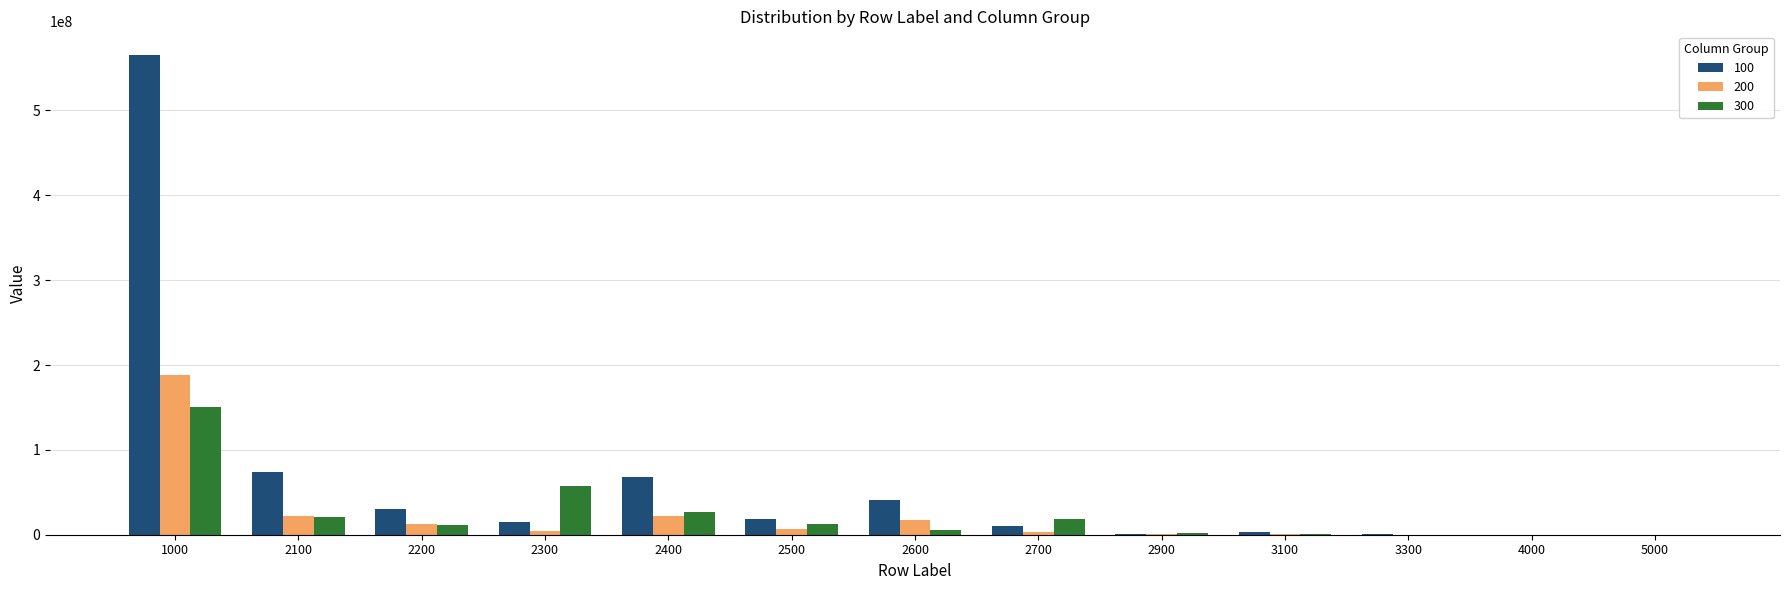

What is the spread (max minus min) of values at 5000?

85001.0